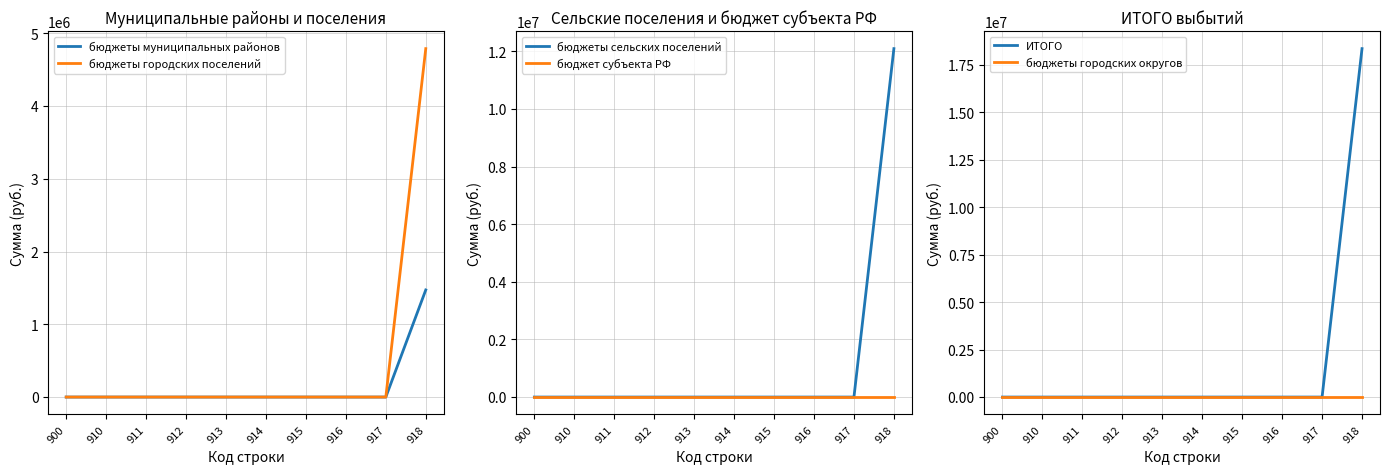

Is the value of бюджеты муниципальных районов at 913 greater than the value of бюджеты городских поселений at 914?

No